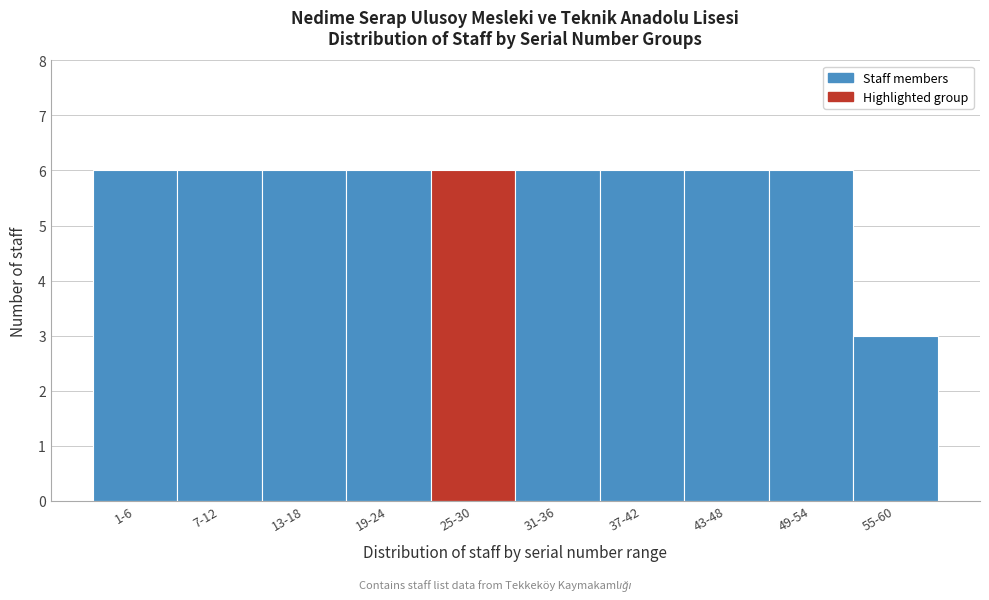

Reading left to right, transcribe all the data shown in this chart.

1-6=6	7-12=6	13-18=6	19-24=6	25-30=6	31-36=6	37-42=6	43-48=6	49-54=6	55-60=3